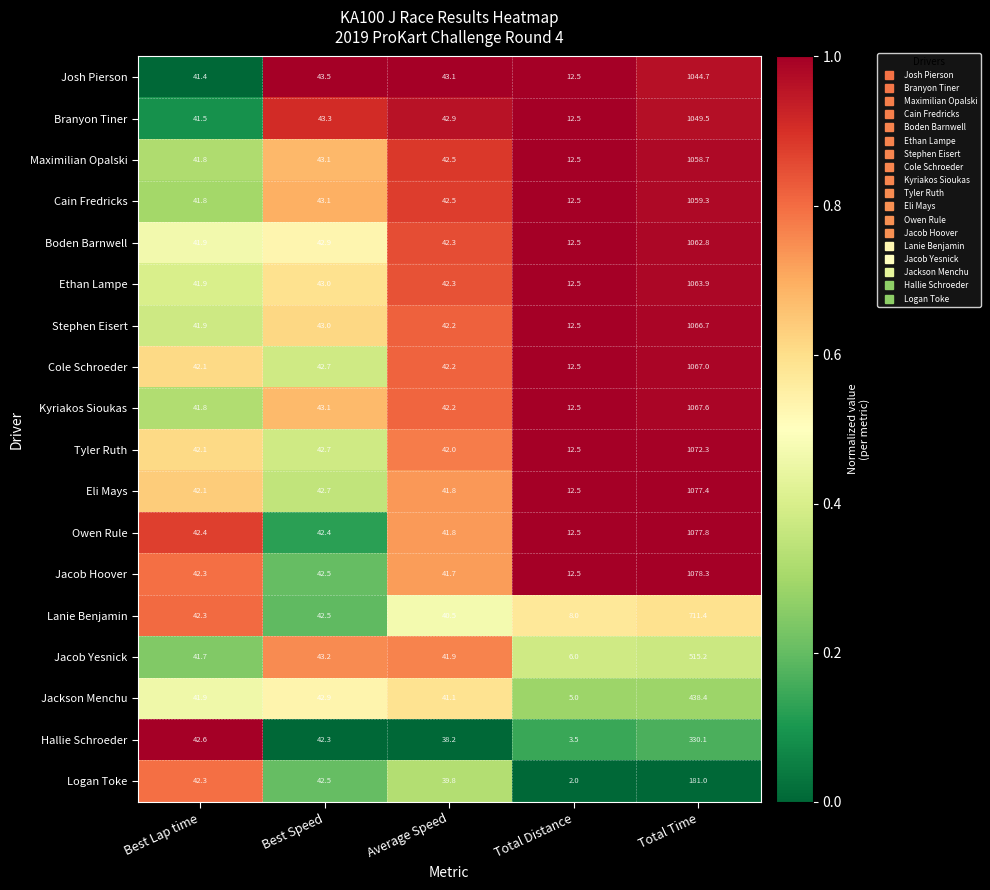

Count the number of categories in the chart.

5